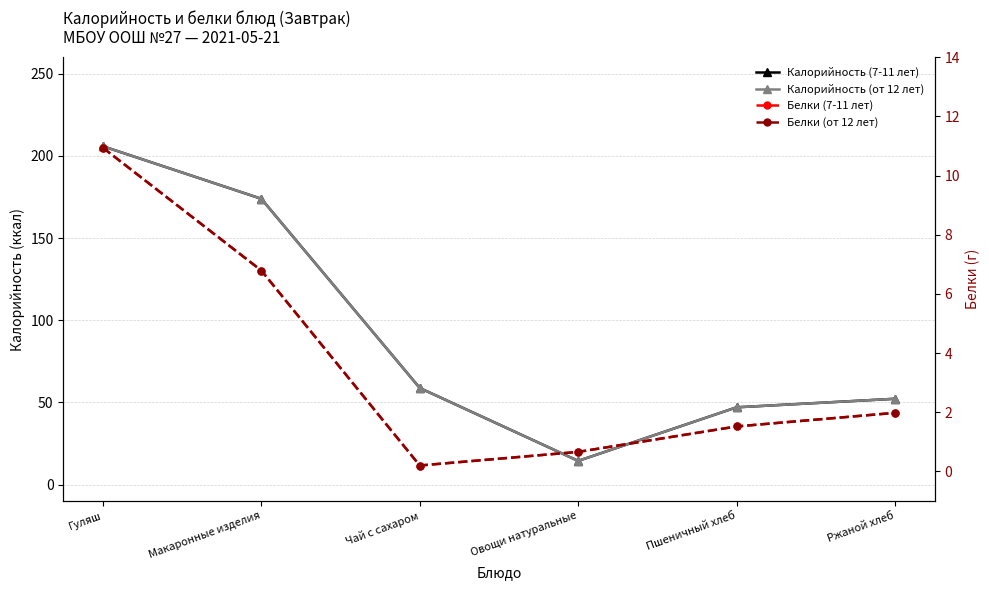

The Калорийность (от 12 лет) series shows 47.0 at Пшеничный хлеб. True or false?

True